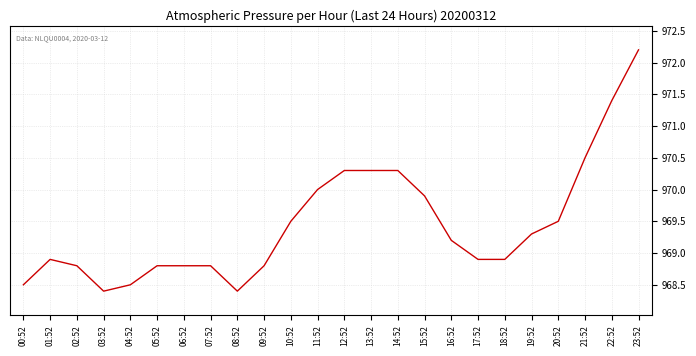

Which category has the highest value across all series?

23:52